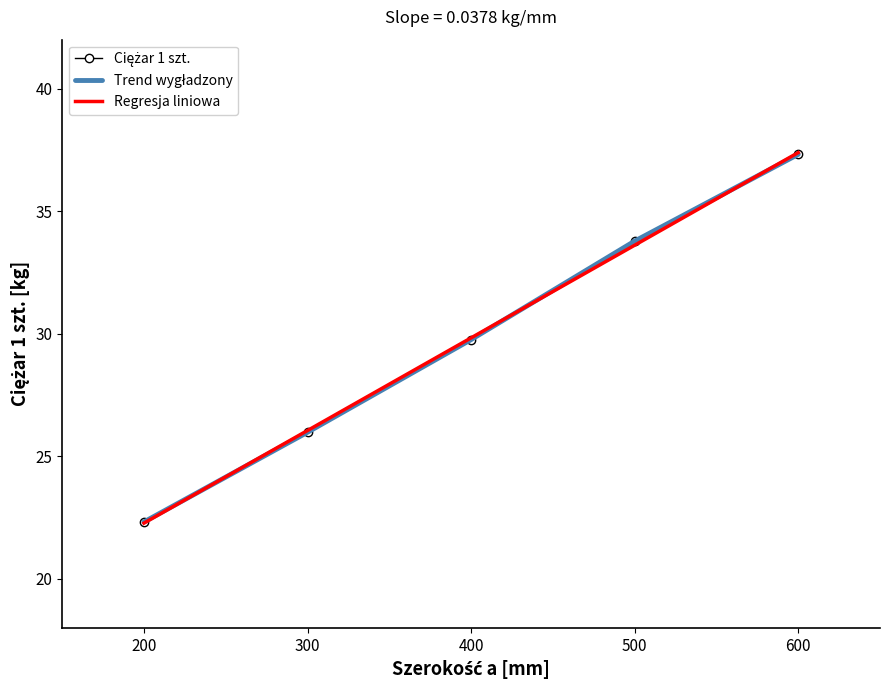

How many data points in Ciężar 1 szt. are above 29?

3